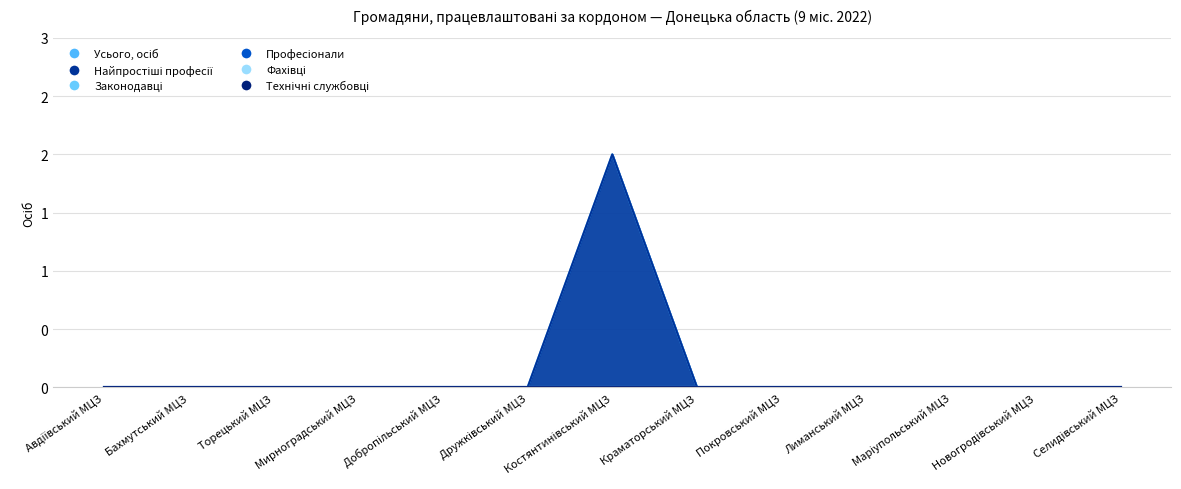

Reading left to right, what are all the values shown in this chart?

Усього, осіб: 0	0	0	0	0	0	2	0	0	0	0	0	0
Найпростіші професії: 0	0	0	0	0	0	2	0	0	0	0	0	0
Законодавці: 0	0	0	0	0	0	0	0	0	0	0	0	0
Професіонали: 0	0	0	0	0	0	0	0	0	0	0	0	0
Фахівці: 0	0	0	0	0	0	0	0	0	0	0	0	0
Технічні службовці: 0	0	0	0	0	0	0	0	0	0	0	0	0